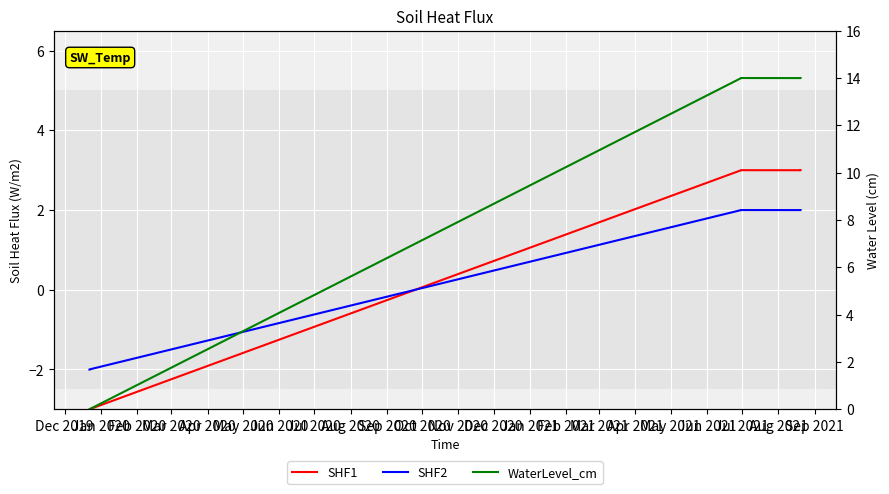

What position from the left is Mar 2020?

4